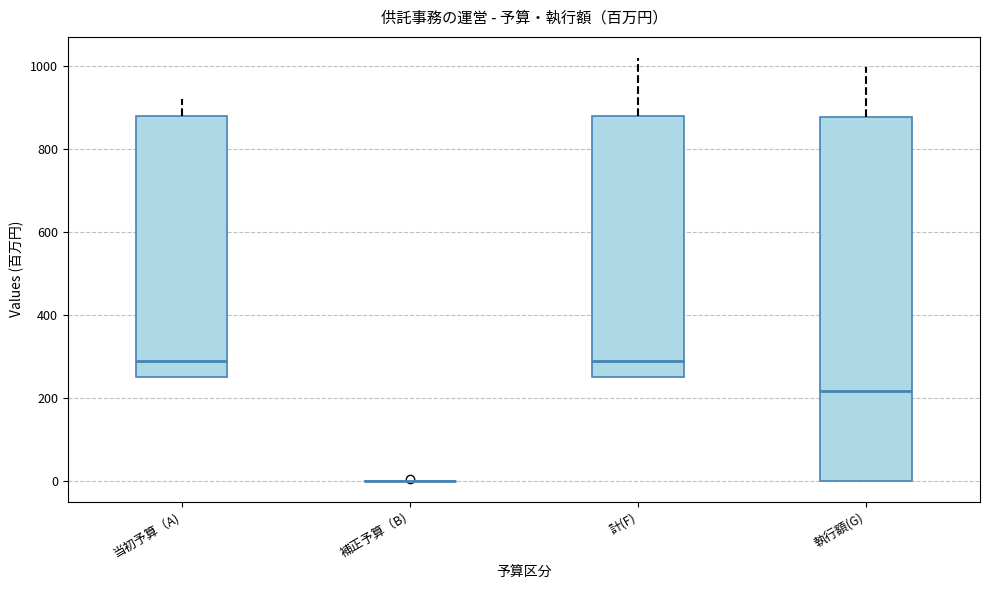

Reading left to right, read every box against the y-axis: the position of its median line, the range the box covers, and the ends of its whiskers. The values are not printed on the chart, so give them approximately, as read against the axis.

当初予算（A): median 280, box 240 to 880, whiskers 240 to 920
補正予算（B): box collapsed to a line at 0, whiskers 0 to 0
計(F): median 280, box 240 to 880, whiskers 240 to 1020
執行額(G): median 220, box 0 to 880, whiskers 0 to 1000